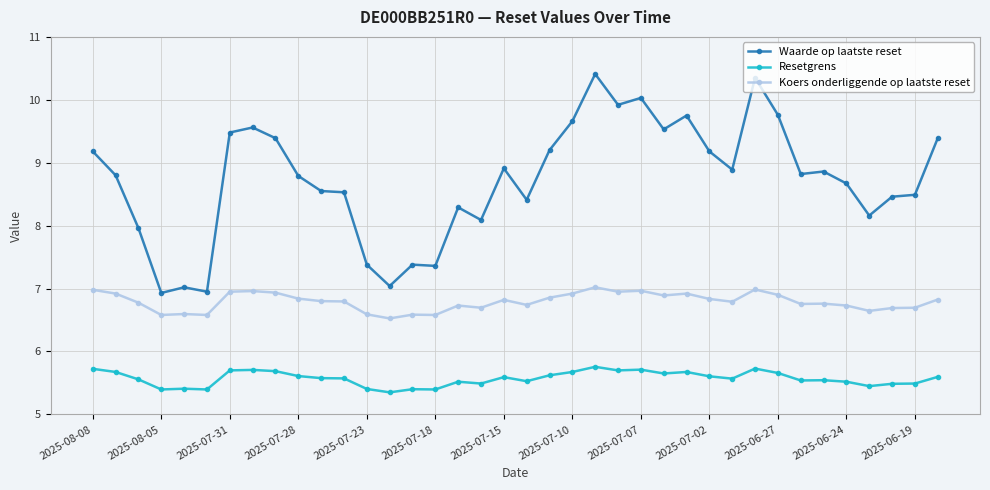

List the series in order of their overall mean, lowest first.

Resetgrens, Koers onderliggende op laatste reset, Waarde op laatste reset